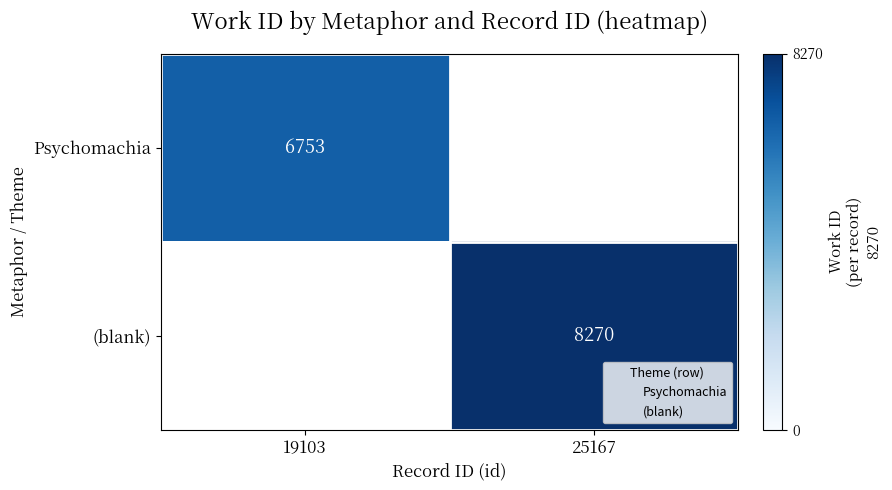

What is the greatest value displayed?

8270.0